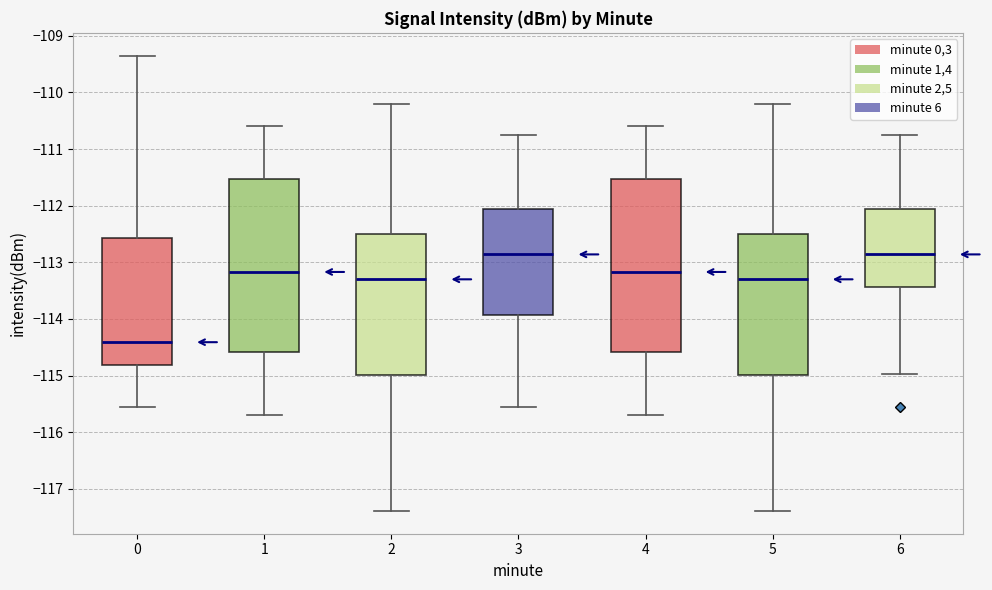

Reading left to right, transcribe this box plot: for each box, give where its median line is, the range the box spans, and where its two whiskers end, as read against the y-axis. The values are not printed on the chart, so give them approximately, as read against the axis.

0: median -114.4, box -114.8 to -112.6, whiskers -115.6 to -109.3
1: median -113.2, box -114.6 to -111.5, whiskers -115.7 to -110.6
2: median -113.3, box -115.0 to -112.5, whiskers -117.4 to -110.2
3: median -112.9, box -113.9 to -112.1, whiskers -115.6 to -110.7
4: median -113.2, box -114.6 to -111.5, whiskers -115.7 to -110.6
5: median -113.3, box -115.0 to -112.5, whiskers -117.4 to -110.2
6: median -112.9, box -113.4 to -112.1, whiskers -115.0 to -110.7